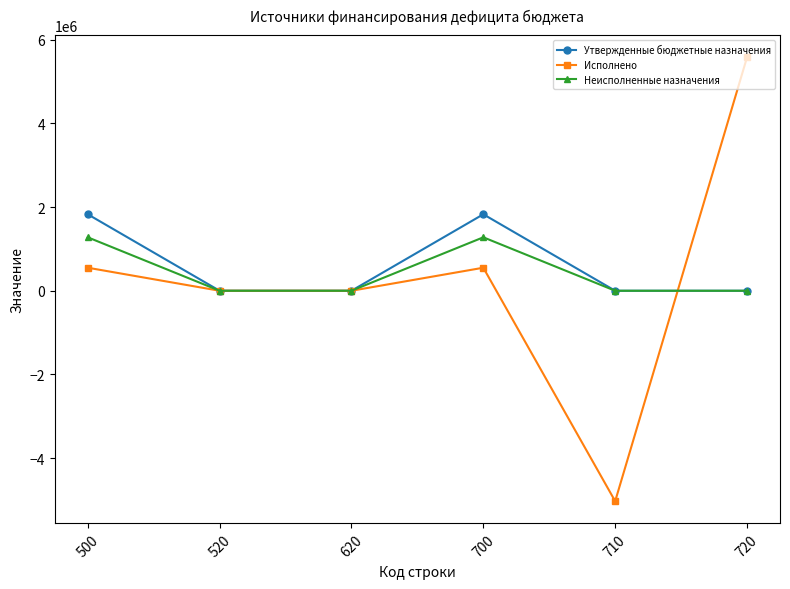

What is the value of the Исполнено point at the 6th from the left?

5577679.5